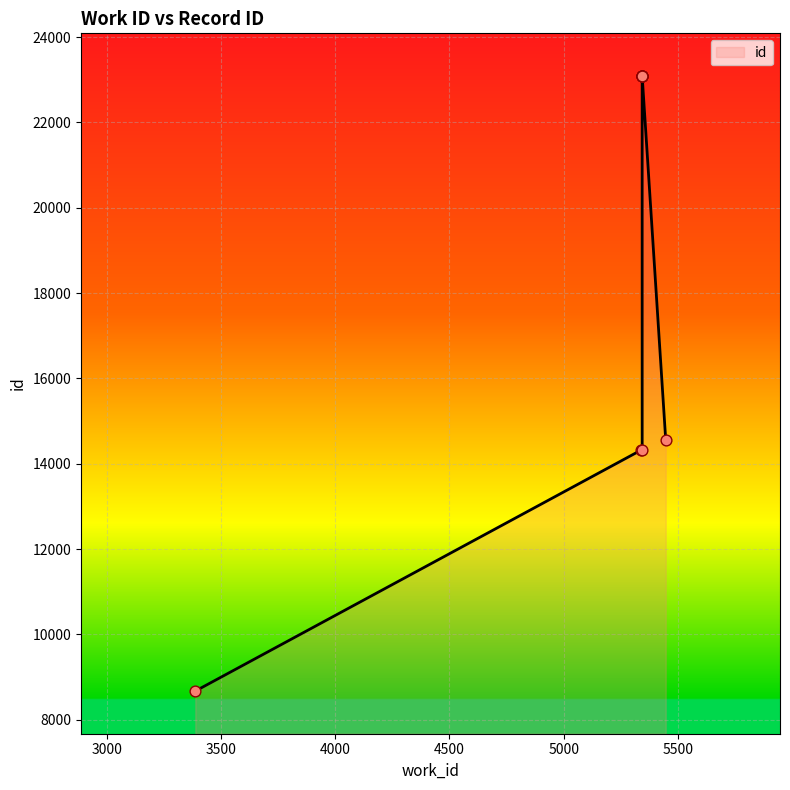

Between 5338 and 5343, which is larger?

5343